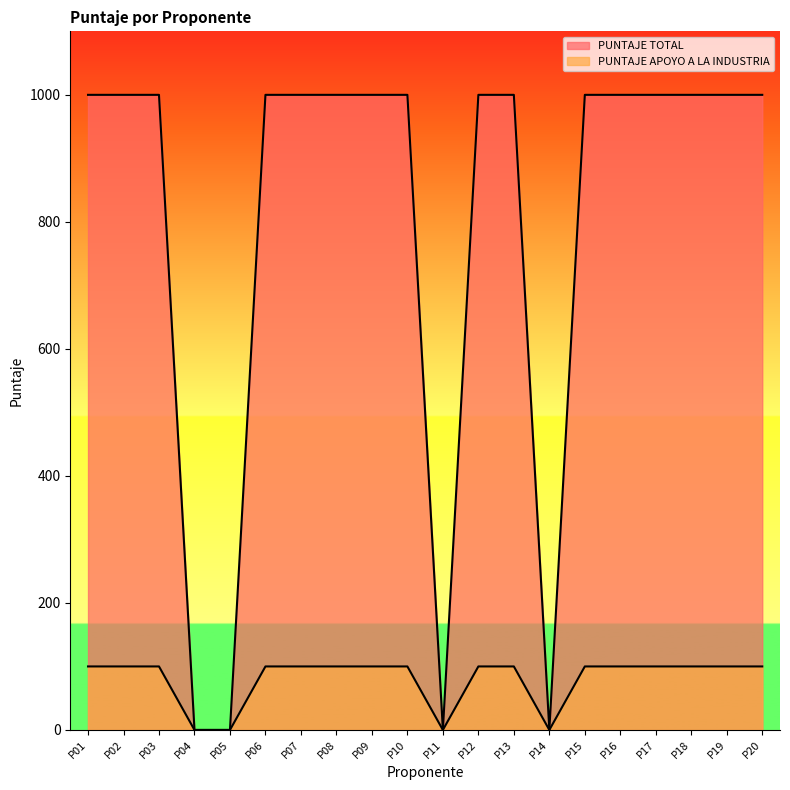

Reading left to right, extract all data points from this chart.

PUNTAJE TOTAL: P01=1000	P02=1000	P03=1000	P04=0	P05=0	P06=1000	P07=1000	P08=1000	P09=1000	P10=1000	P11=0	P12=1000	P13=1000	P14=0	P15=1000	P16=1000	P17=1000	P18=1000	P19=1000	P20=1000
PUNTAJE APOYO A LA INDUSTRIA: P01=100	P02=100	P03=100	P04=0	P05=0	P06=100	P07=100	P08=100	P09=100	P10=100	P11=0	P12=100	P13=100	P14=0	P15=100	P16=100	P17=100	P18=100	P19=100	P20=100